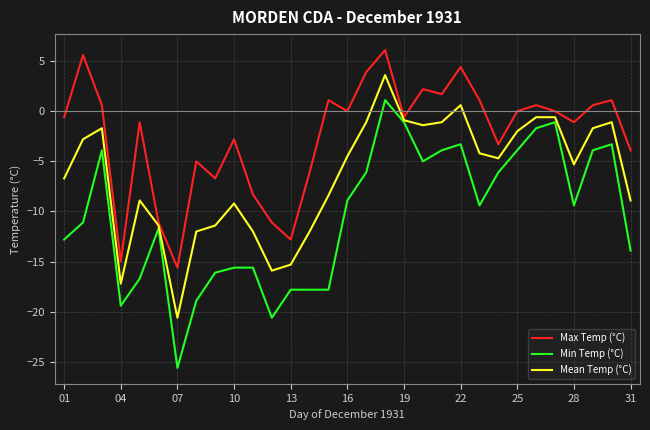

Which series has the largest total across all categories?

Max Temp (°C)